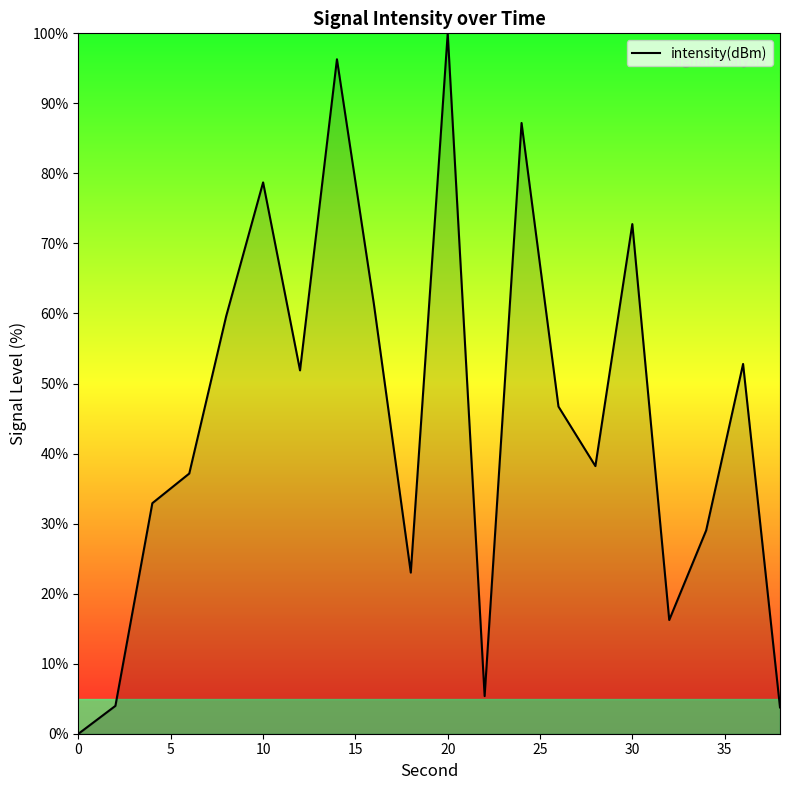

What is the difference between the maximum and minimum values?

100.0